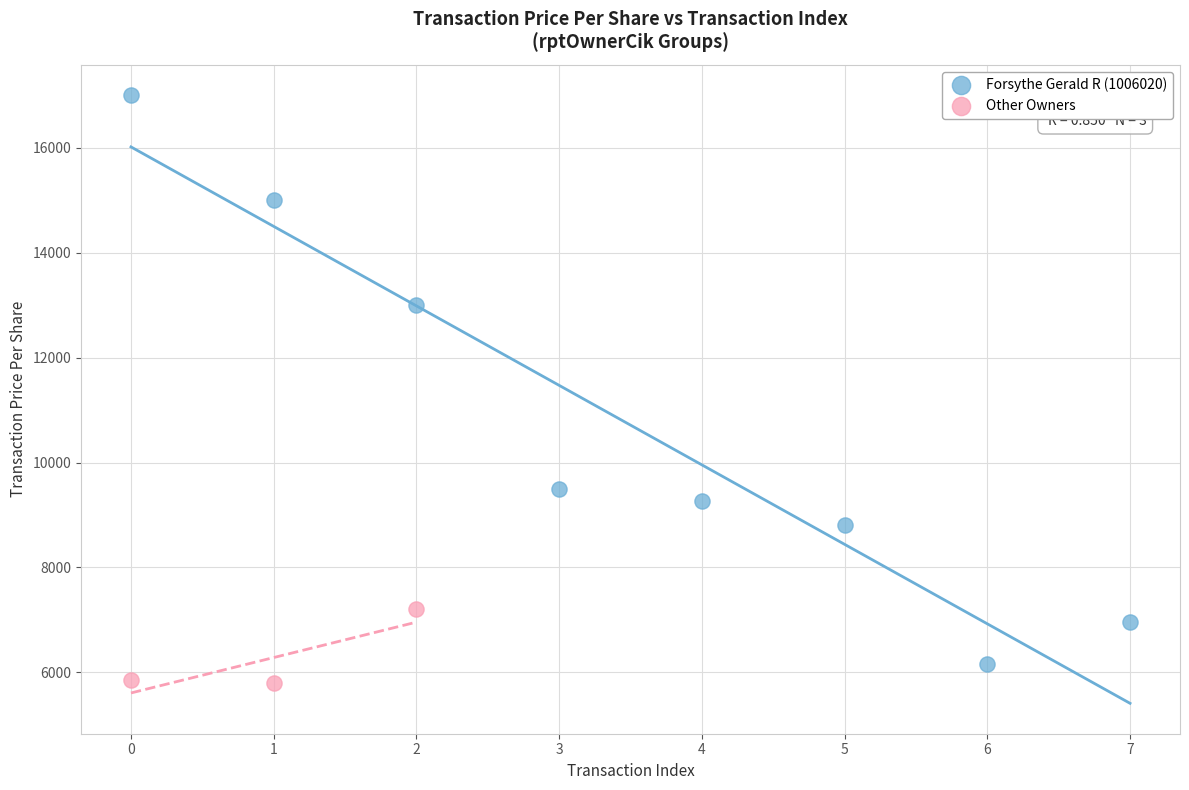

Which series reaches the maximum Y coordinate?

Forsythe Gerald R (1006020)